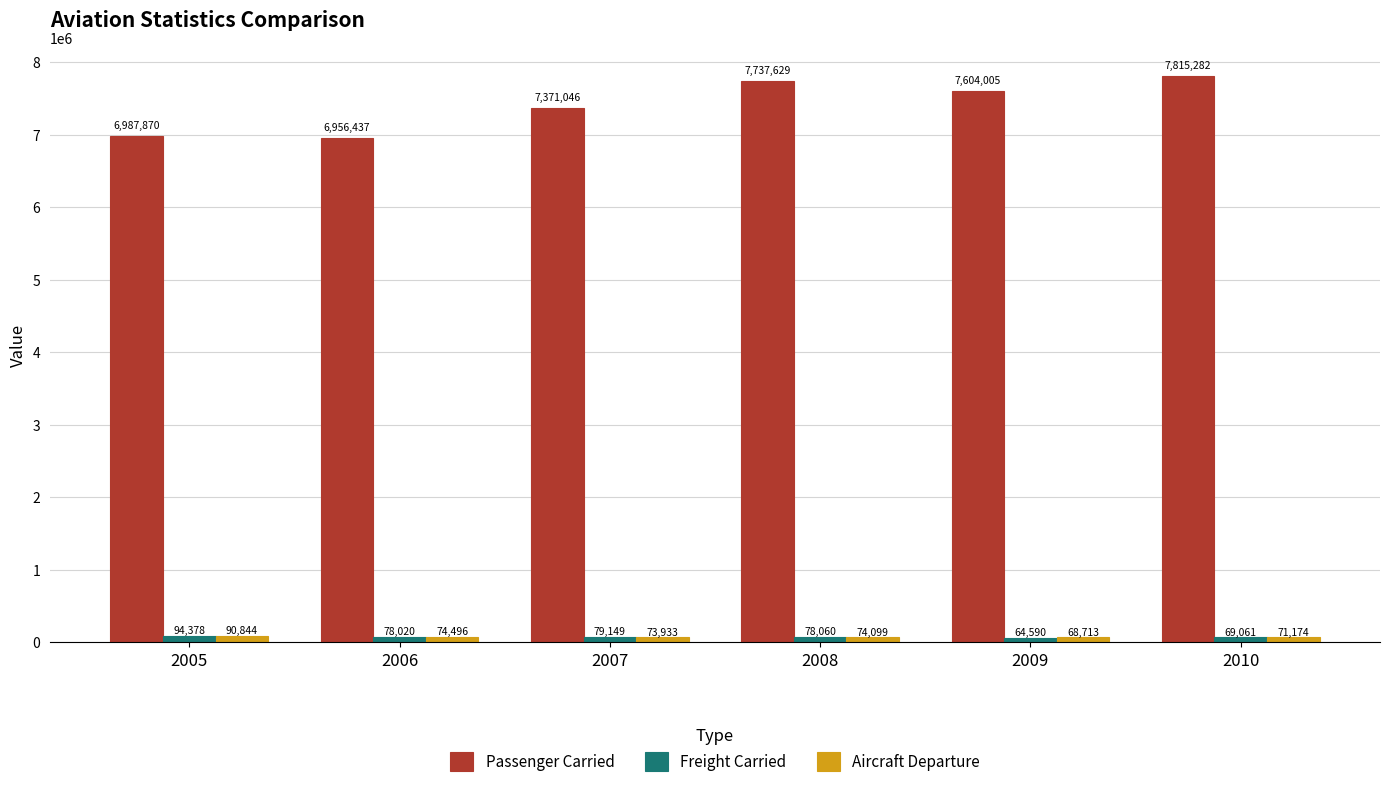

The Passenger Carried series shows 9493433 at 2006. True or false?

False